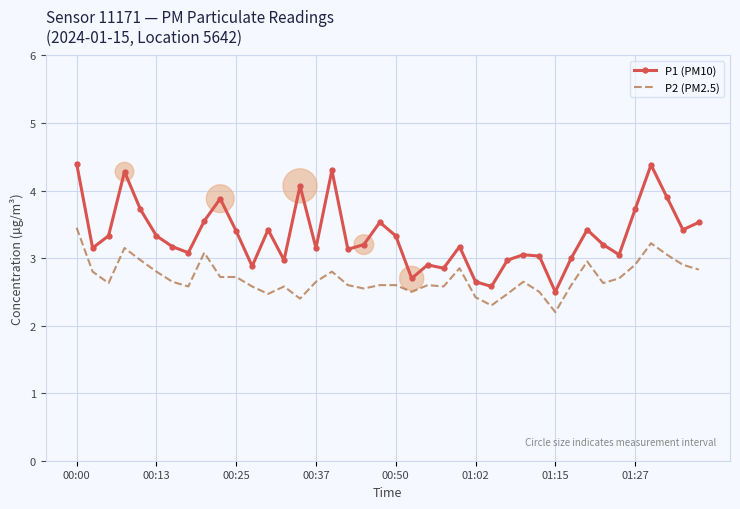

Which series has the widest spread of values?

P1 (PM10)